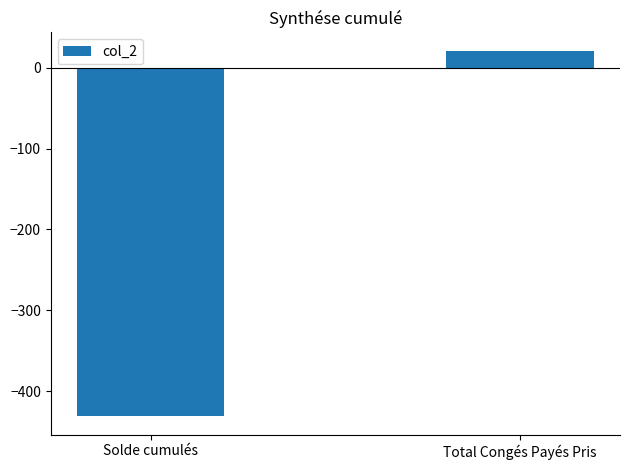

Where is the data nearest to the value -205?

Total Congés Payés Pris